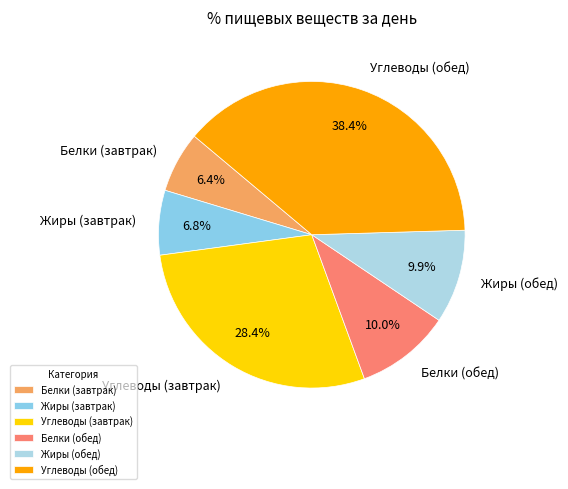

What is the largest slice in the pie chart?

Углеводы (обед)